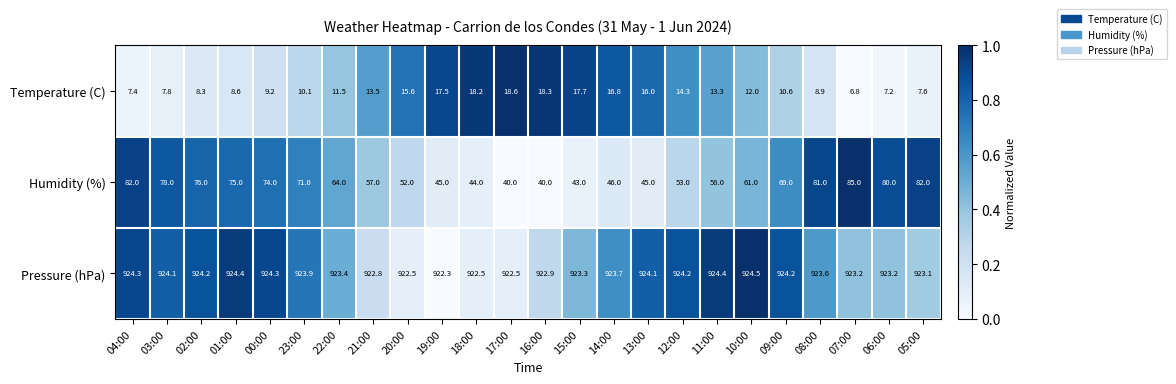

What is the difference between the highest and lowest values at 17:00?

903.9